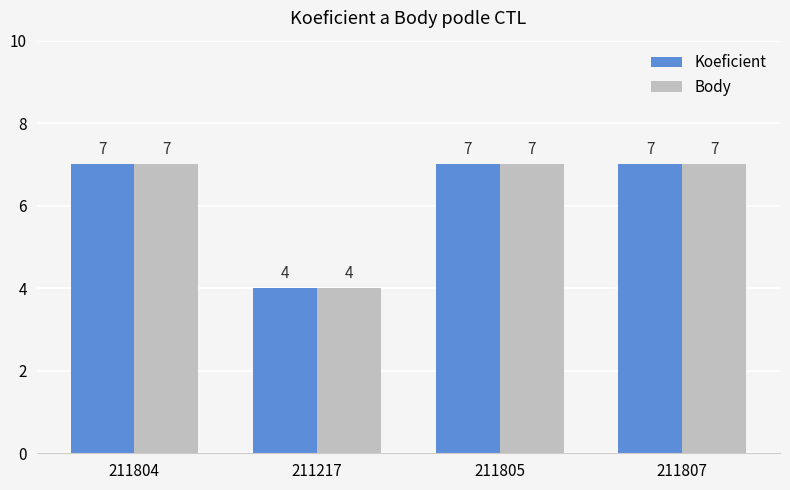

What is the difference between the maximum and minimum values in the Koeficient series?

3